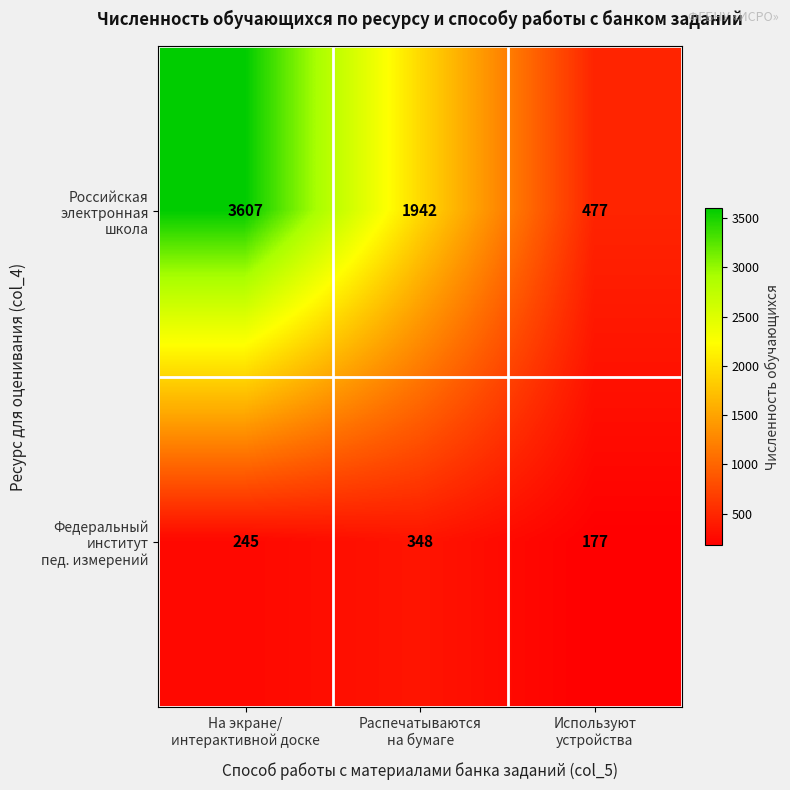

What is the maximum value shown in the chart?

3607